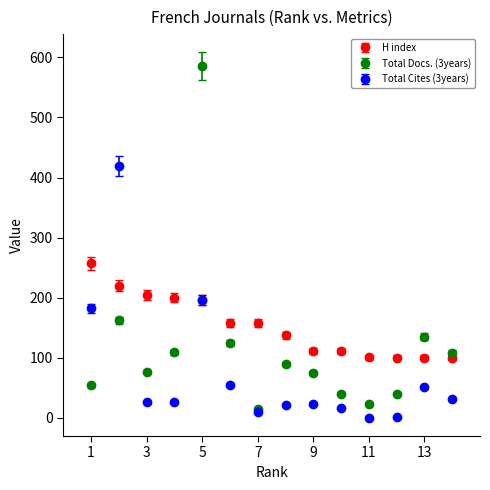

Which series has the largest range (max minus min)?

Total Docs. (3years)